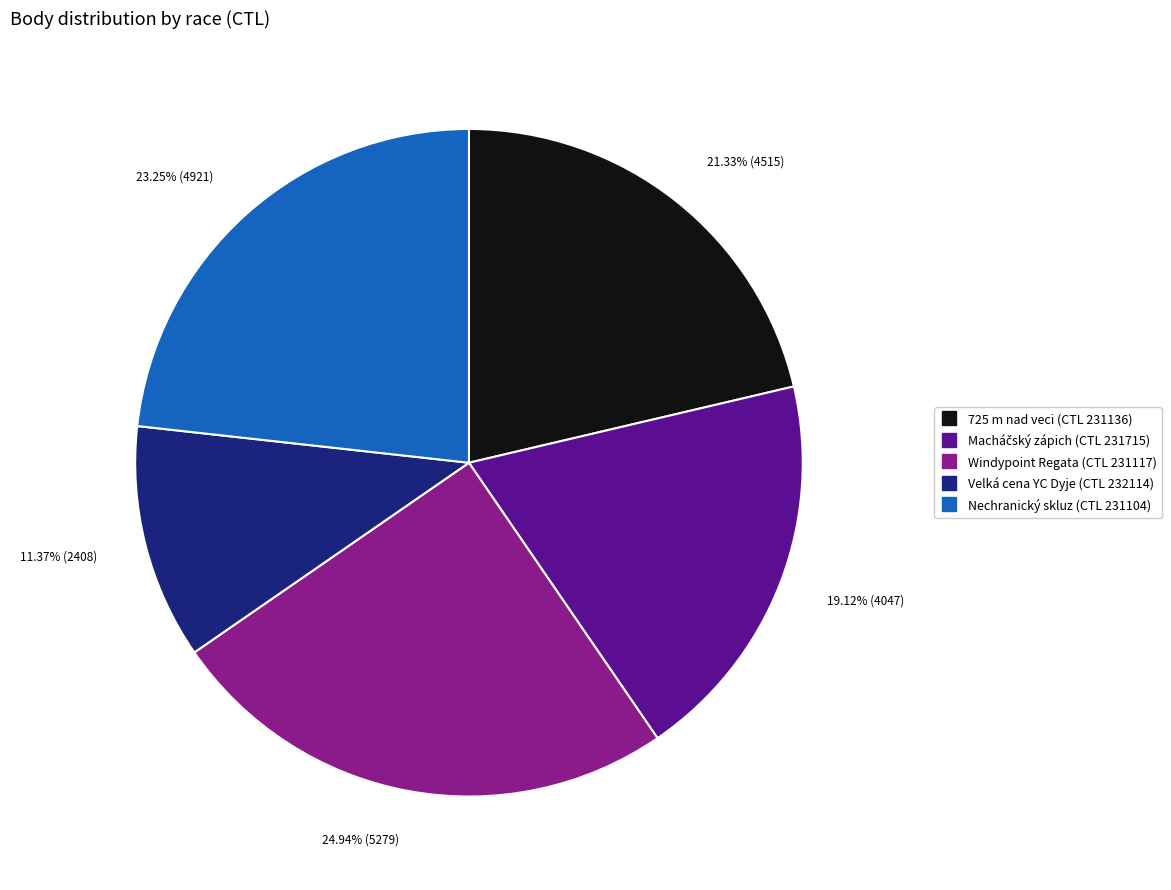

Is there a majority slice in this chart?

No